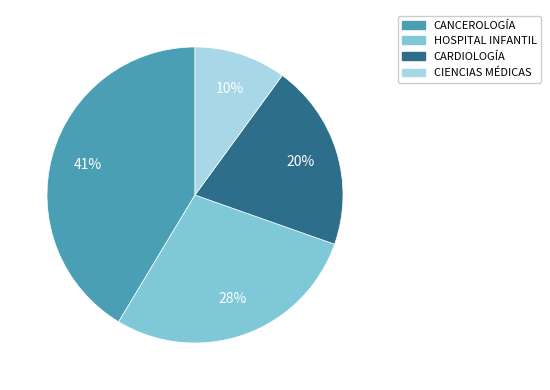

Does any single category account for the majority?

No